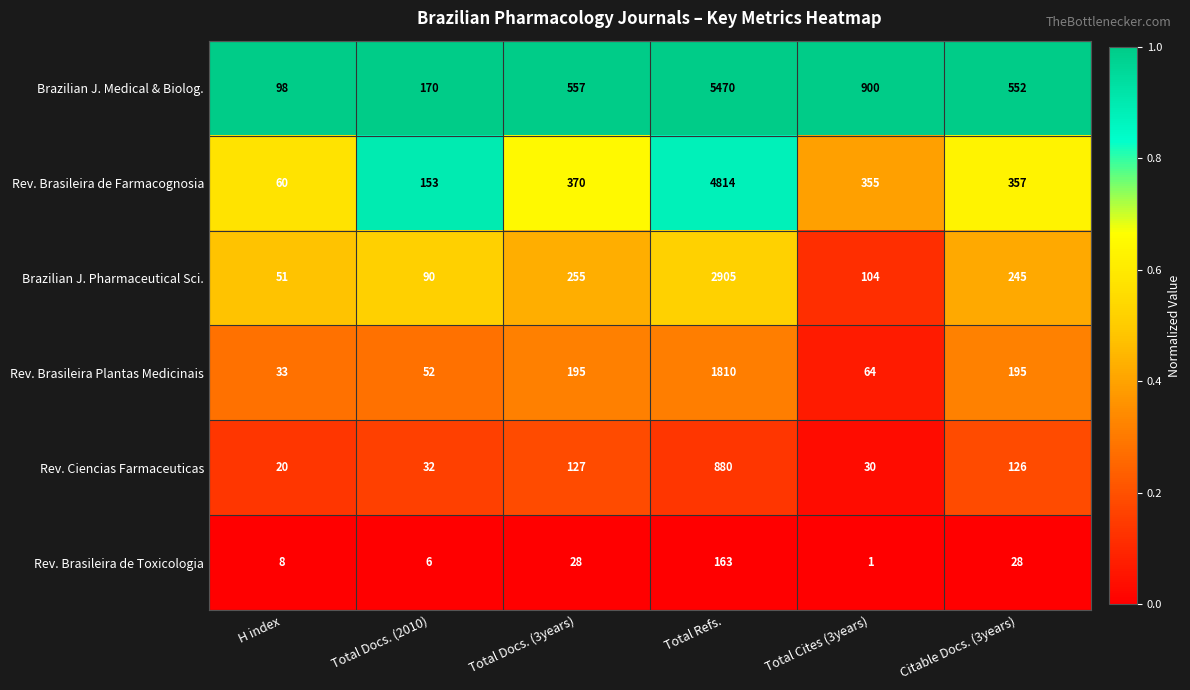

At which label does Rev. Ciencias Farmaceuticas first exceed 126?

Total Docs. (3years)